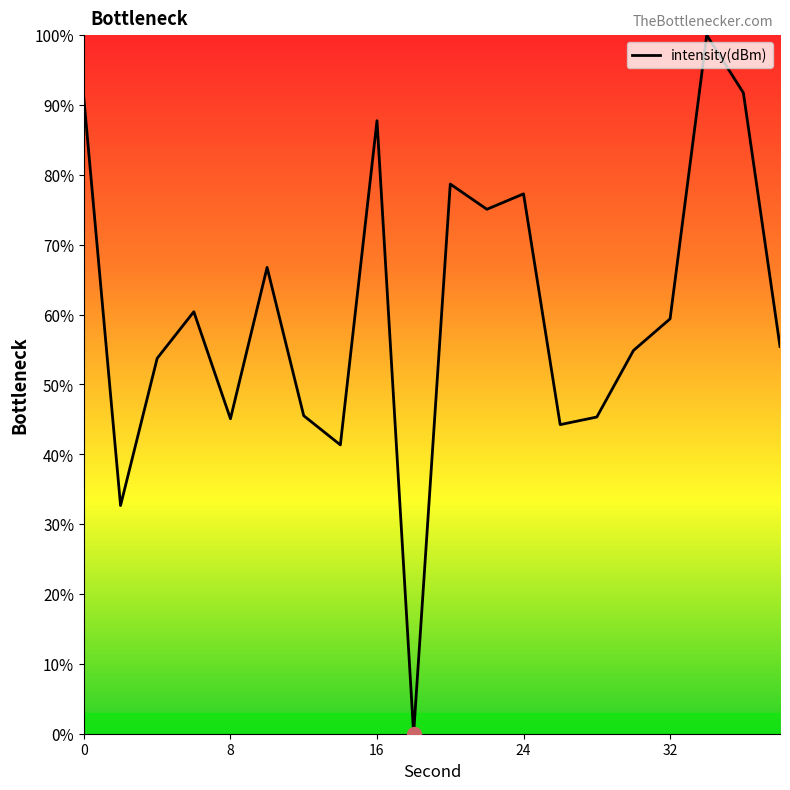

What is the maximum value shown in the chart?

100.0